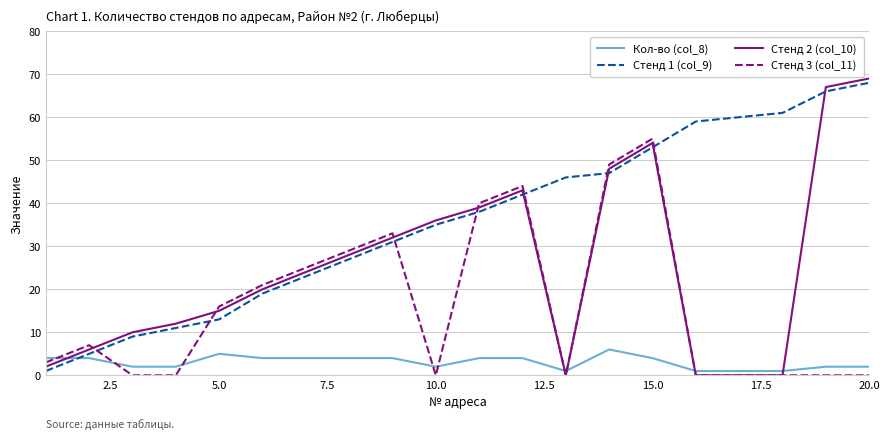

Which series has the largest total across all categories?

Стенд 1 (col_9)